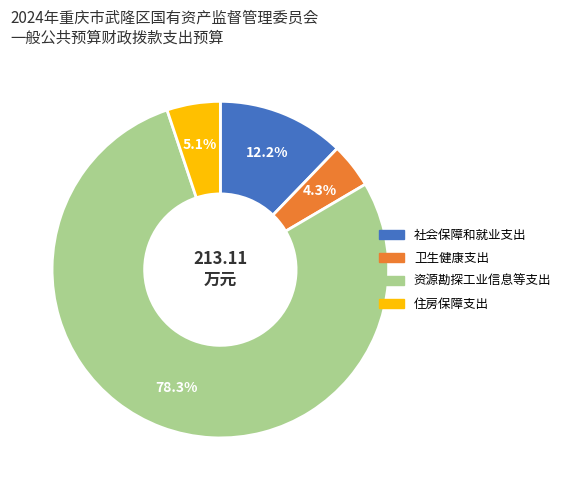

Between 社会保障和就业支出 and 卫生健康支出, which is larger?

社会保障和就业支出